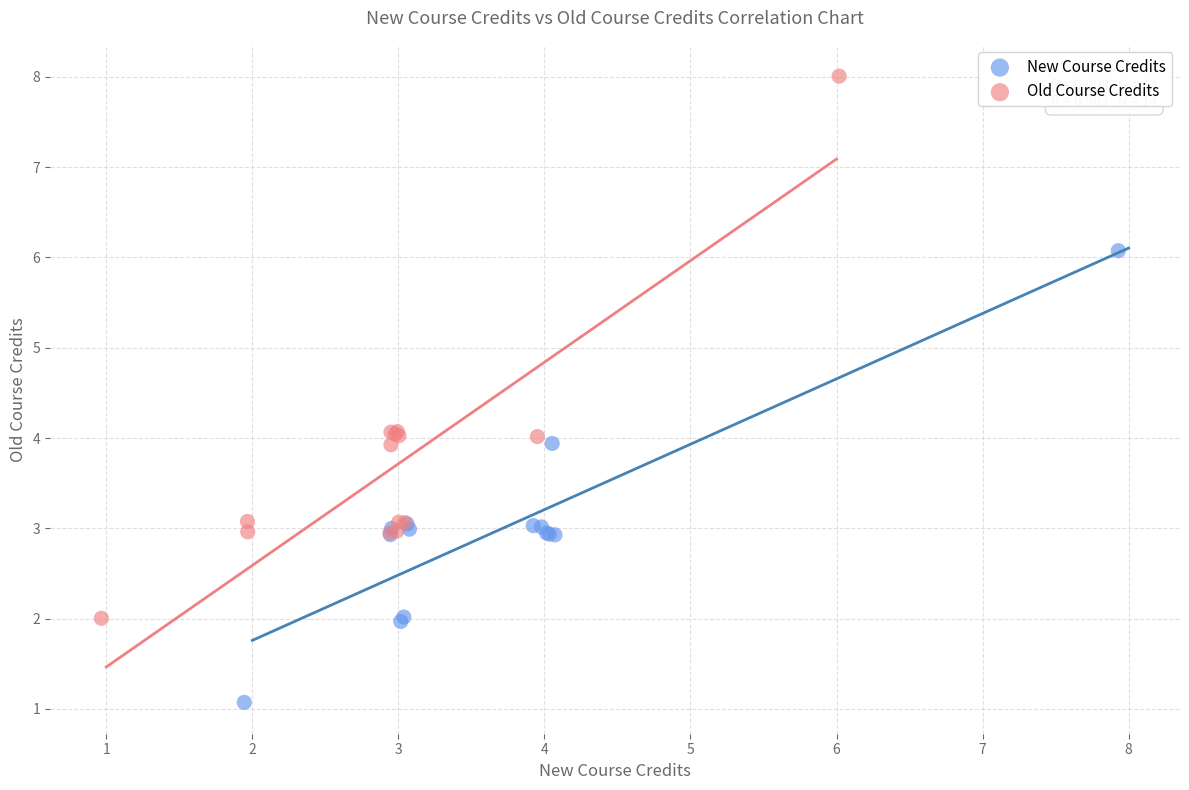

Which series contains the lowest Y value?

New Course Credits